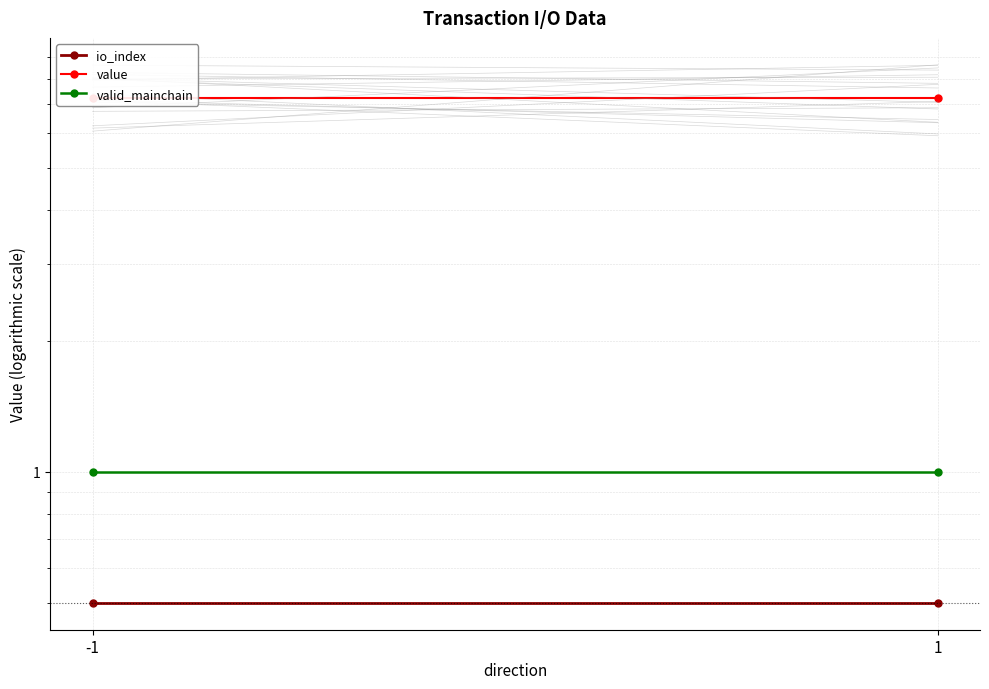

What is the difference between the highest and lowest values at -1?

6.7